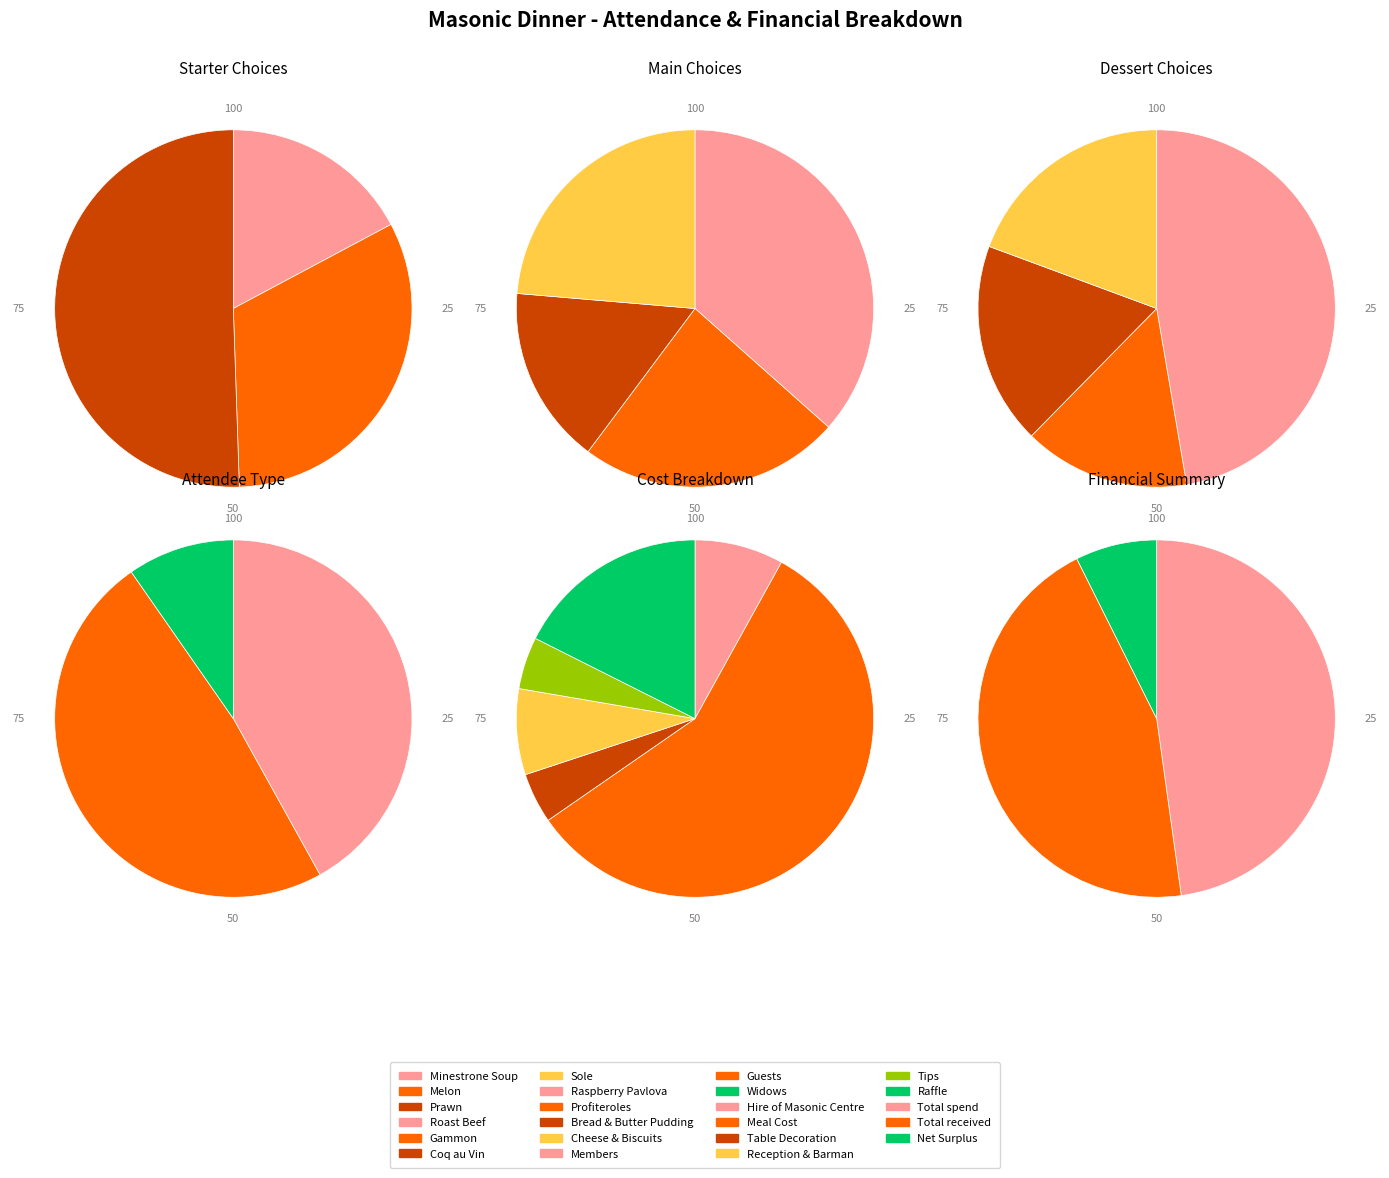

Which slice is the largest?

Prawn